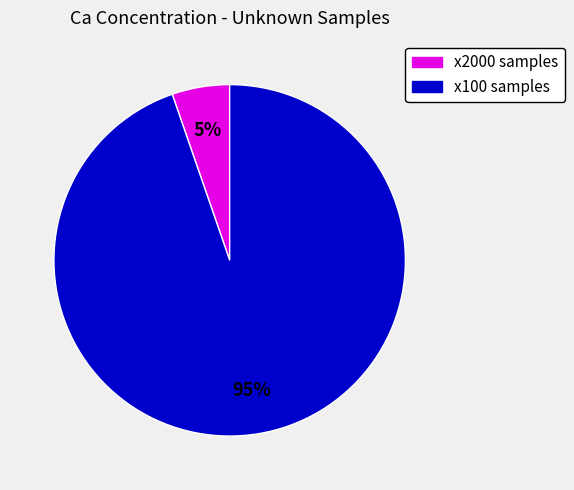

Is there any slice that represents more than half of the pie?

Yes